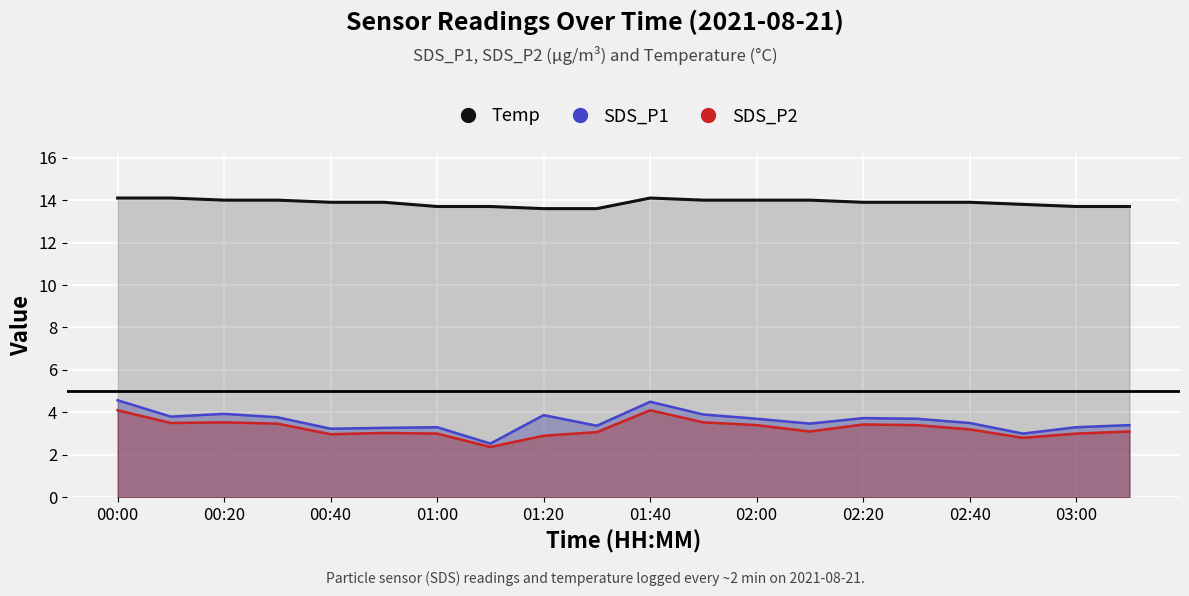

What is the label of the 5th point from the left?

00:40